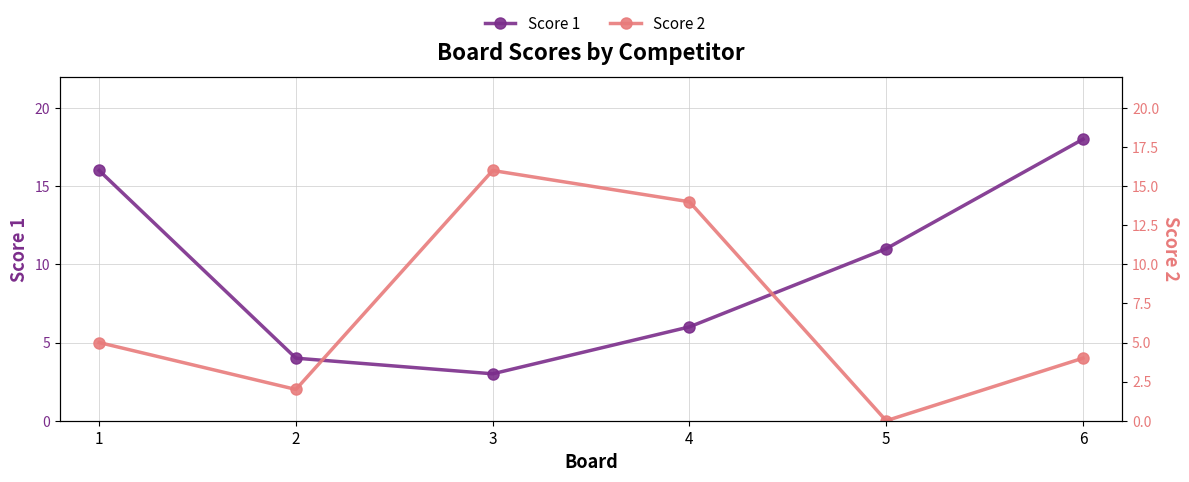

Which category has the lowest value in the Score 2 series?

5